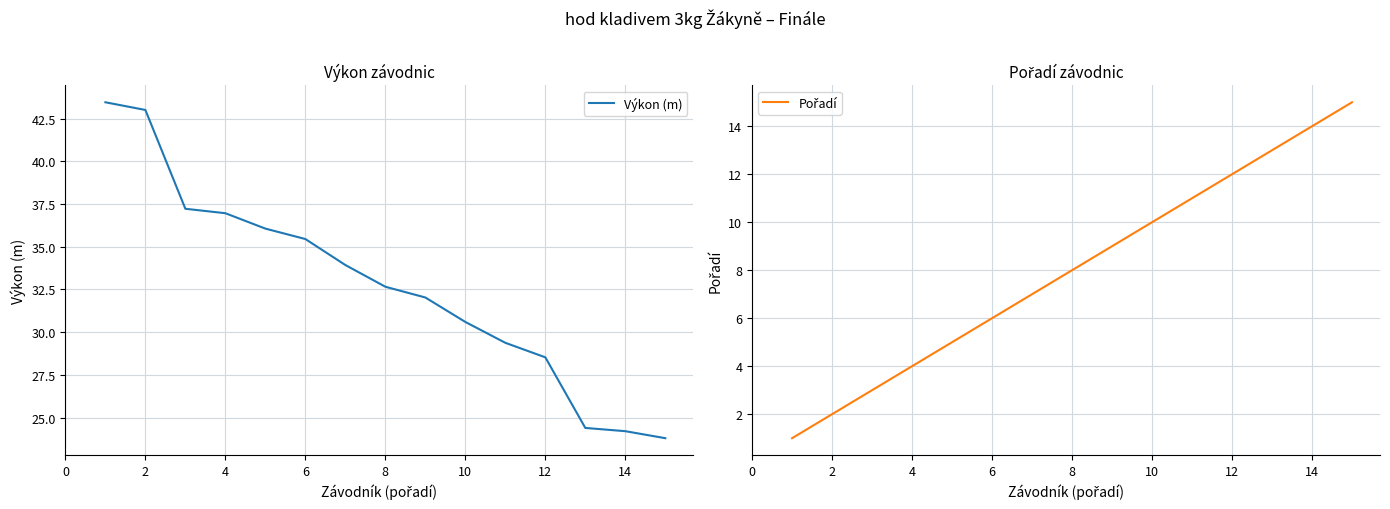

Rank the series by their average value, from highest to lowest.

Výkon (m), Pořadí